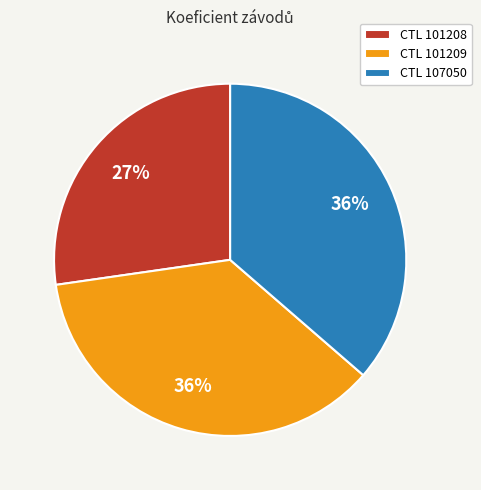

What is the ratio of the value at CTL 101209 to the value at CTL 107050?

1.0